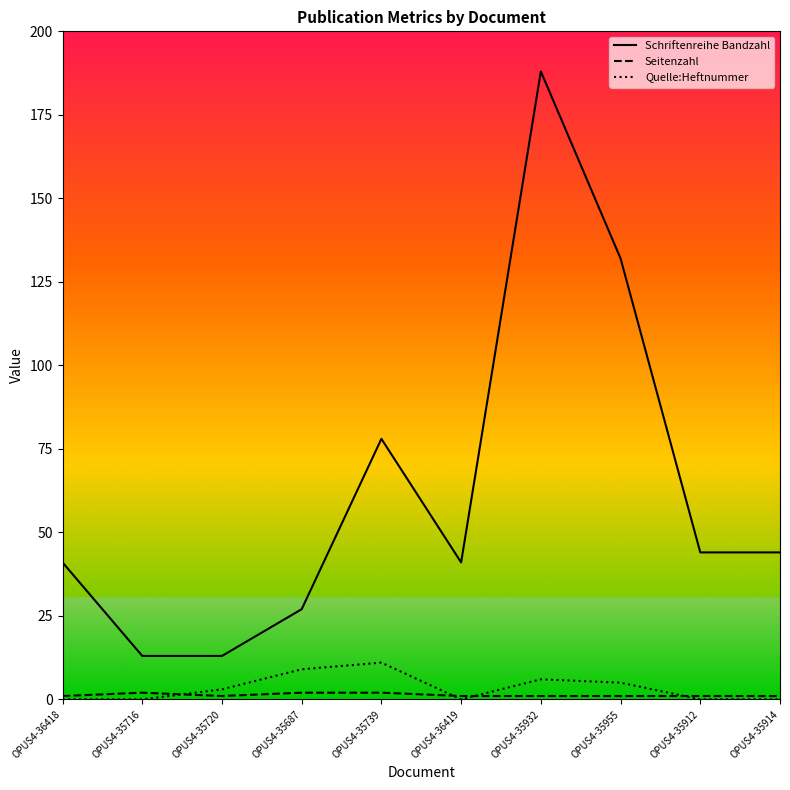

Reading left to right, extract all data points from this chart.

Schriftenreihe Bandzahl: 41	13	13	27	78	41	188	132	44	44
Seitenzahl: 1	2	1	2	2	1	1	1	1	1
Quelle:Heftnummer: 0	0	3	9	11	0	6	5	0	0